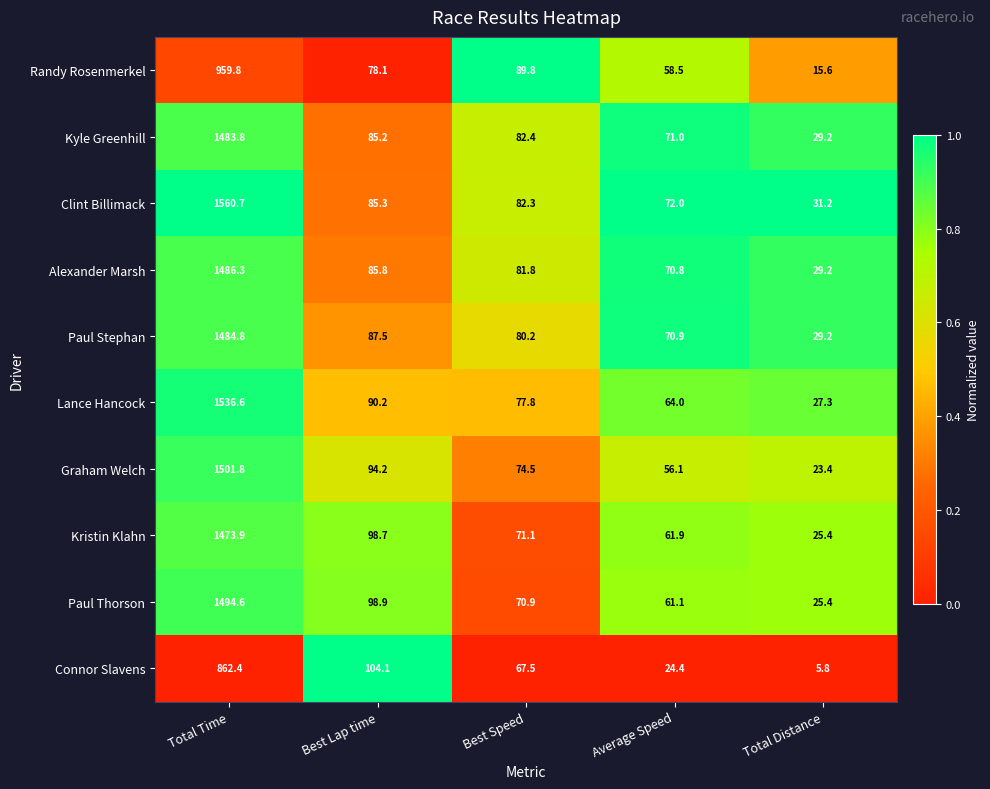

Which series has the largest range (max minus min)?

Clint Billimack